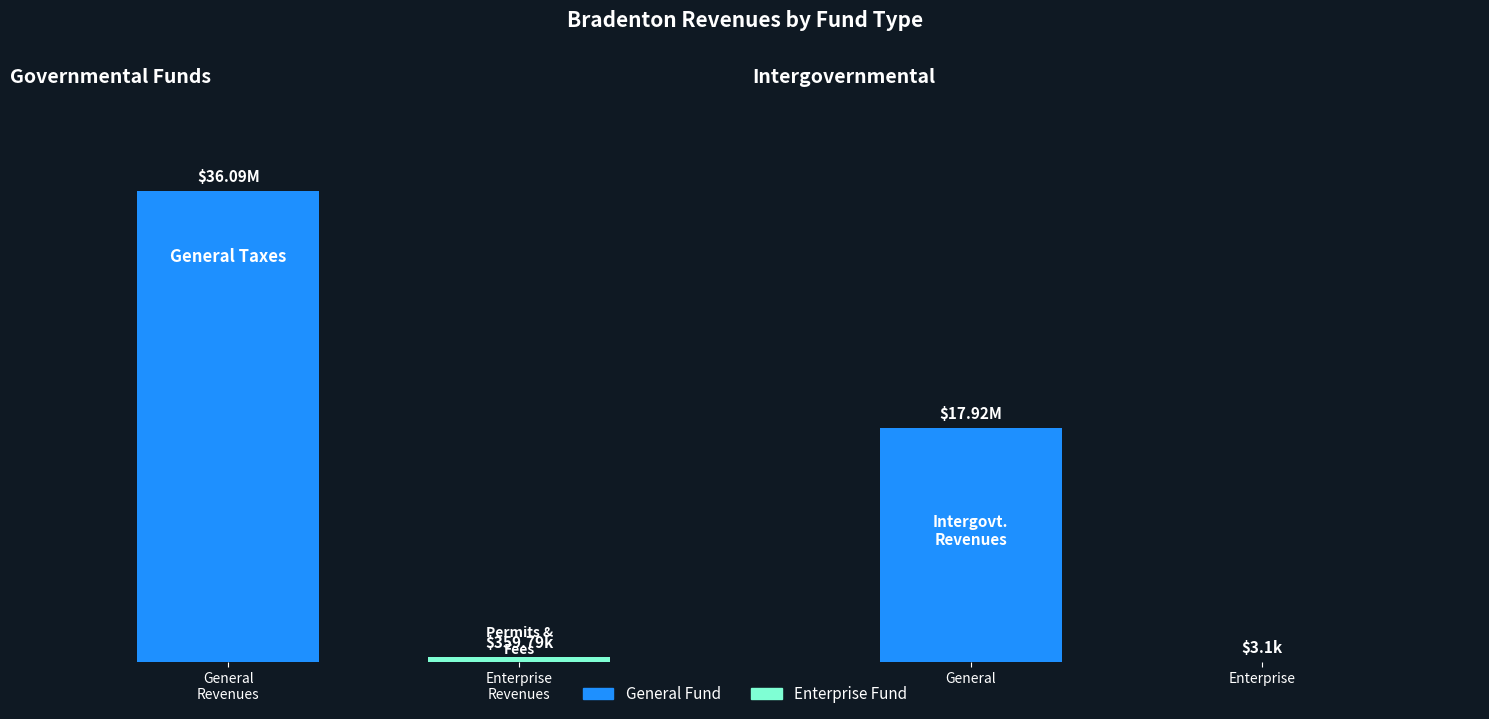

The value of Enterprise at Intergovernmental Revenues is 4022. True or false?

False